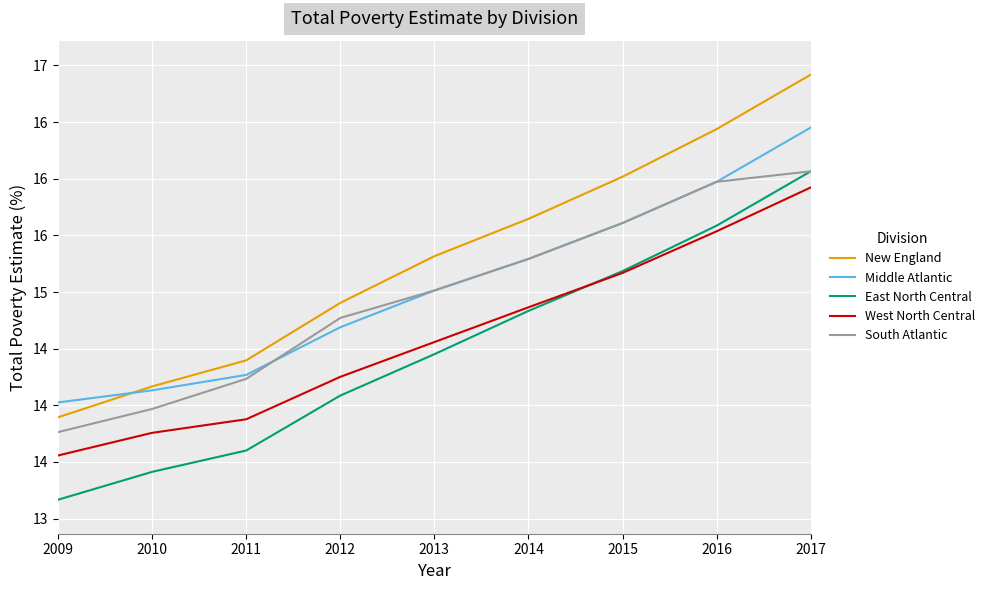

What are all the series names shown in the legend?

New England, Middle Atlantic, East North Central, West North Central, South Atlantic